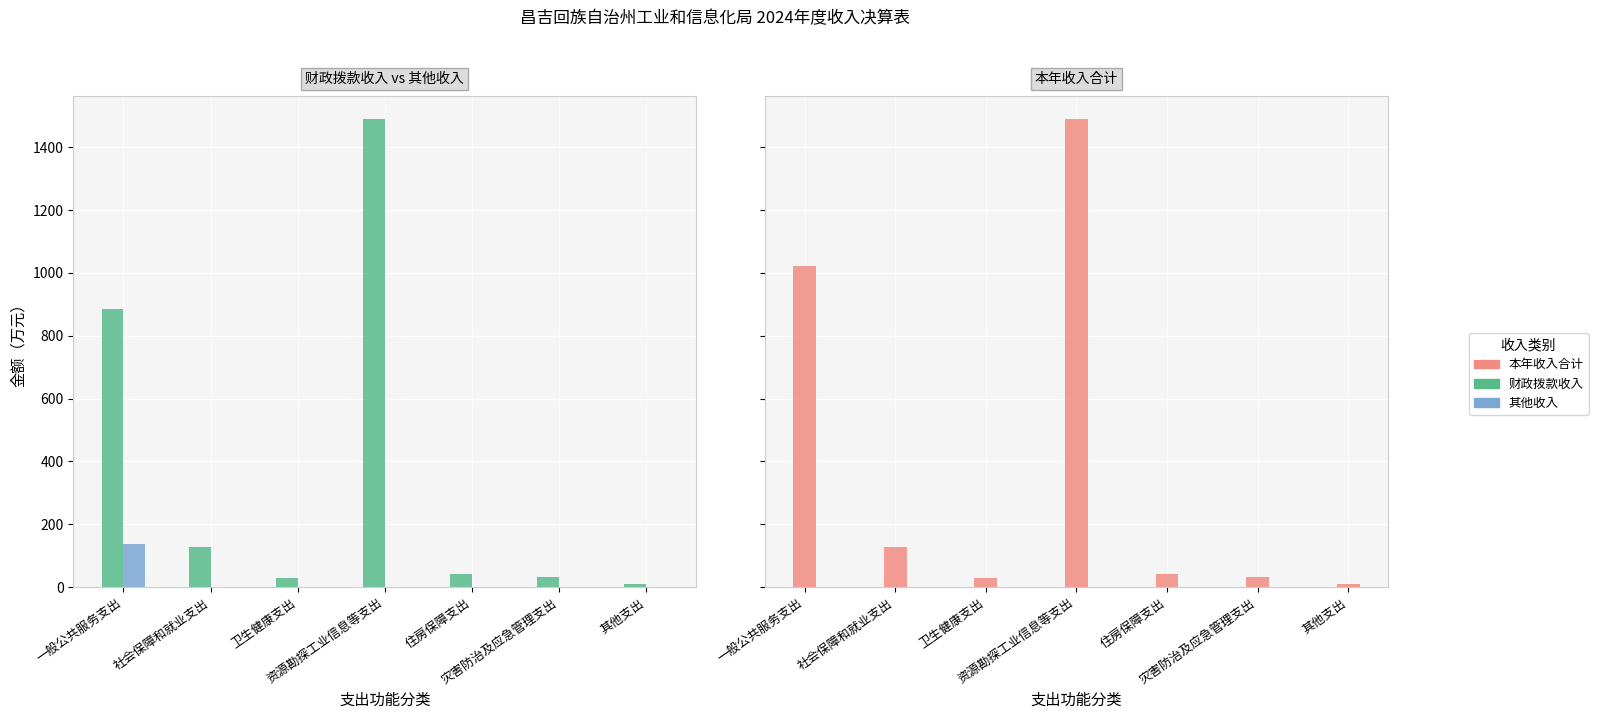

What are all the series names shown in the legend?

财政拨款收入, 其他收入, 本年收入合计